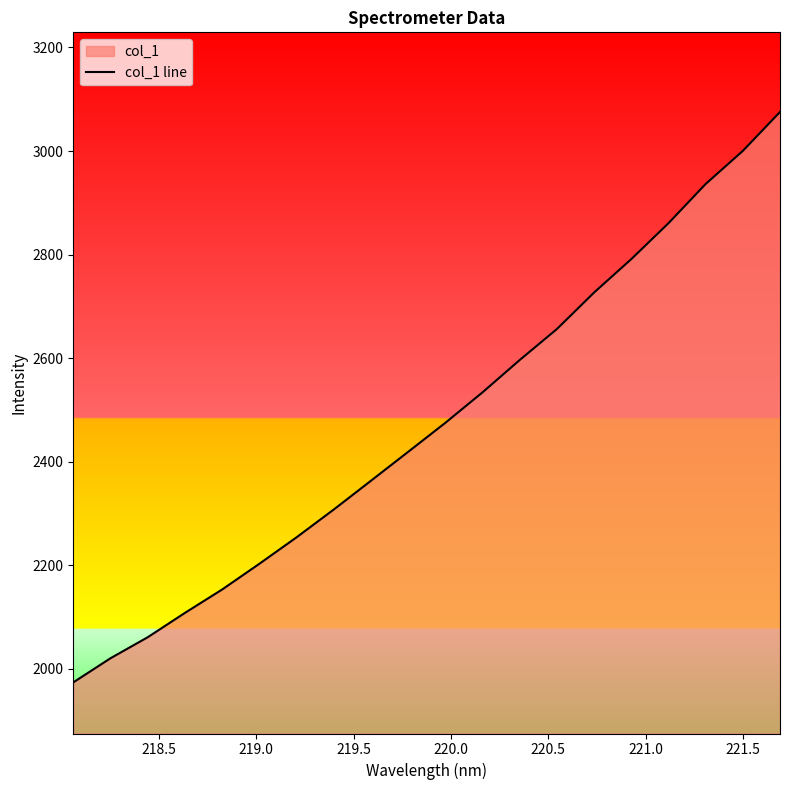

What is the difference between the maximum and minimum values?

1101.4